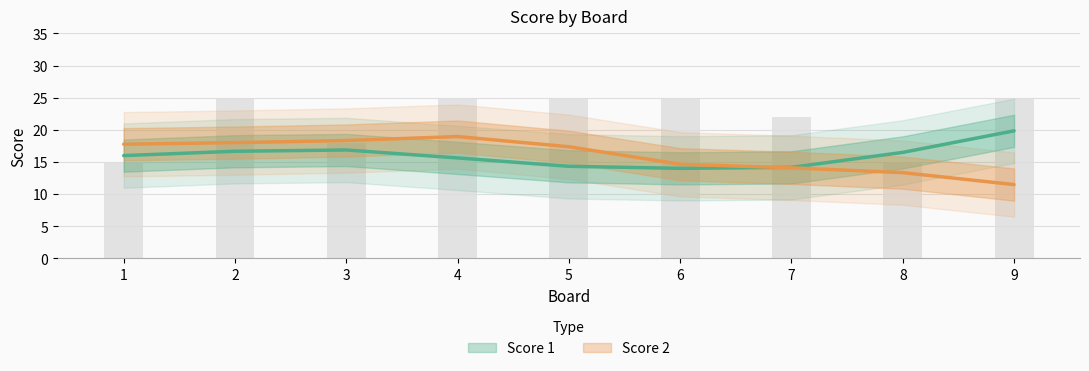

What is the maximum value shown in the chart?

25